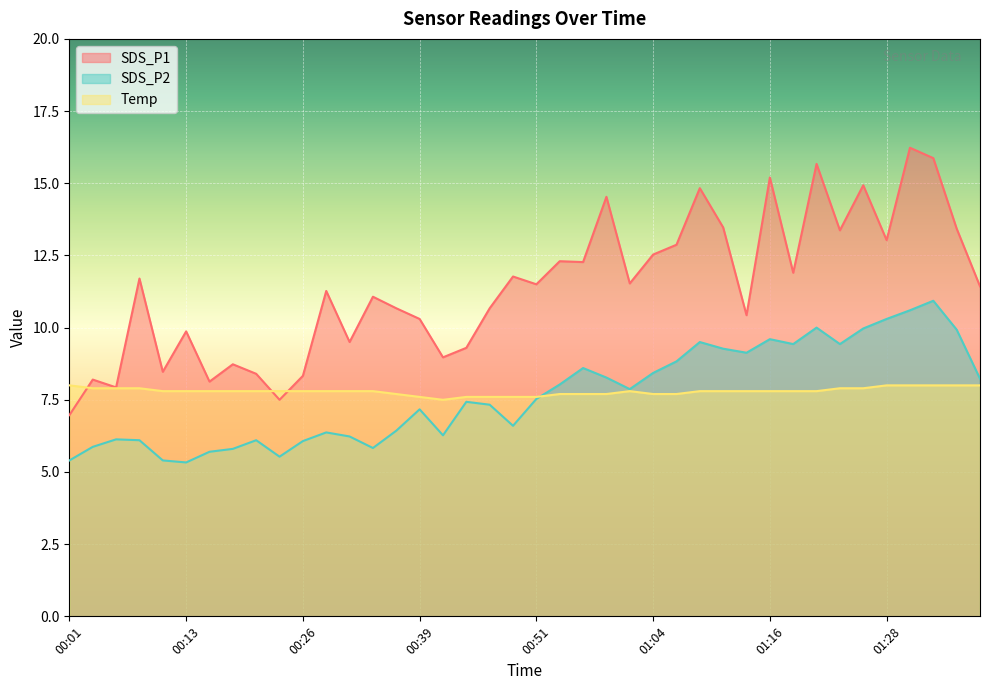

Is the value of SDS_P1 at 01:23 greater than the value of Temp at 01:23?

Yes